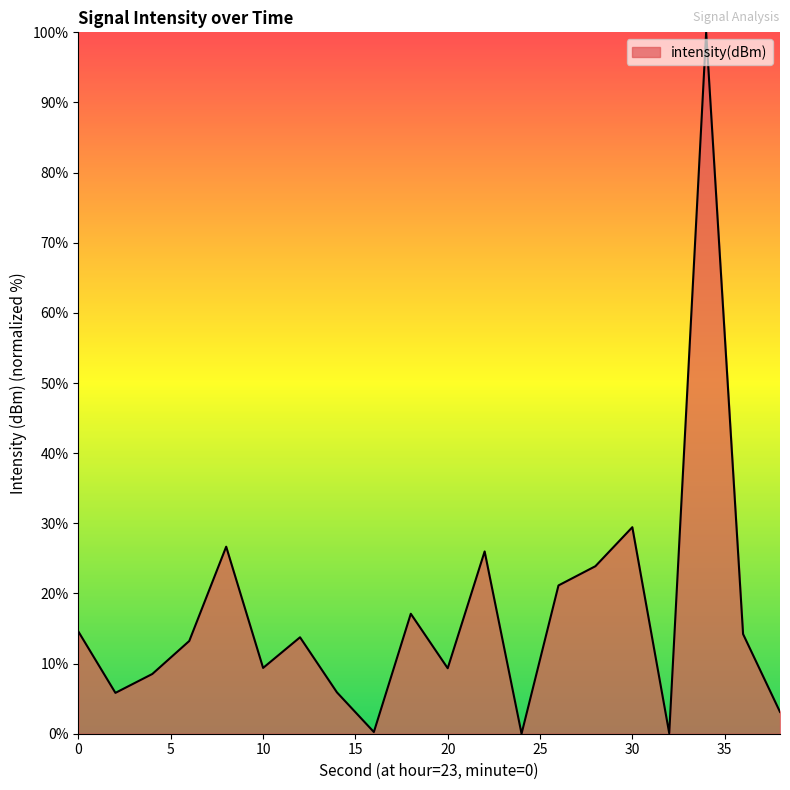

What is the greatest value displayed?

100.0